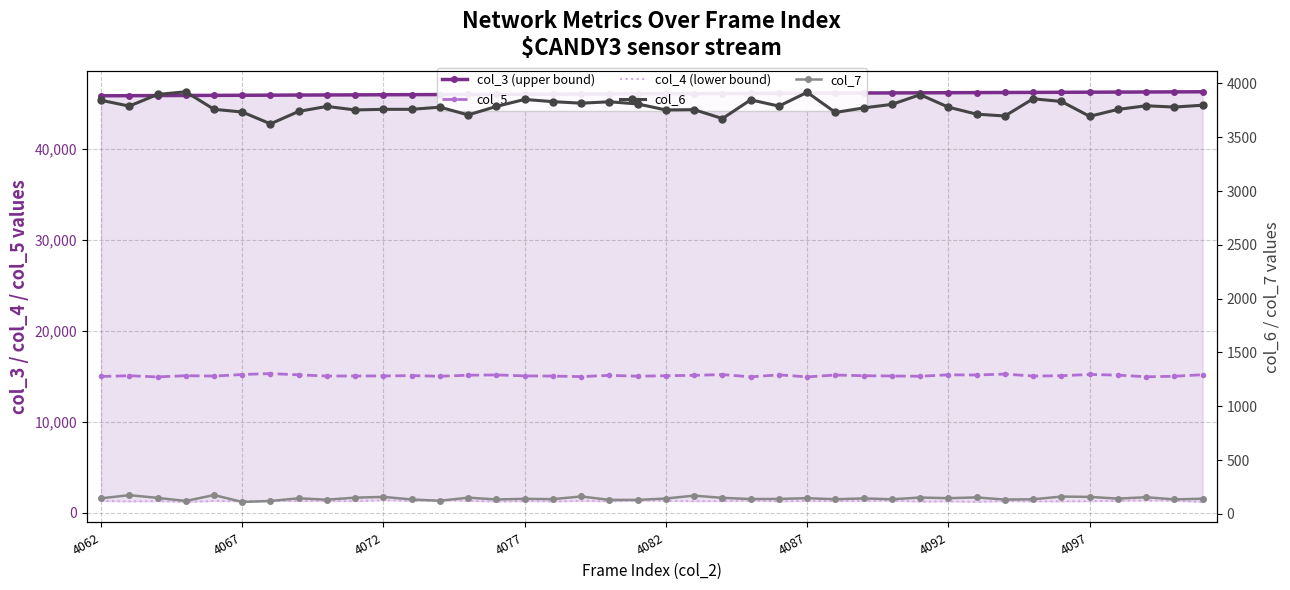

True or false: col_6 and col_7 cross at least once.

False